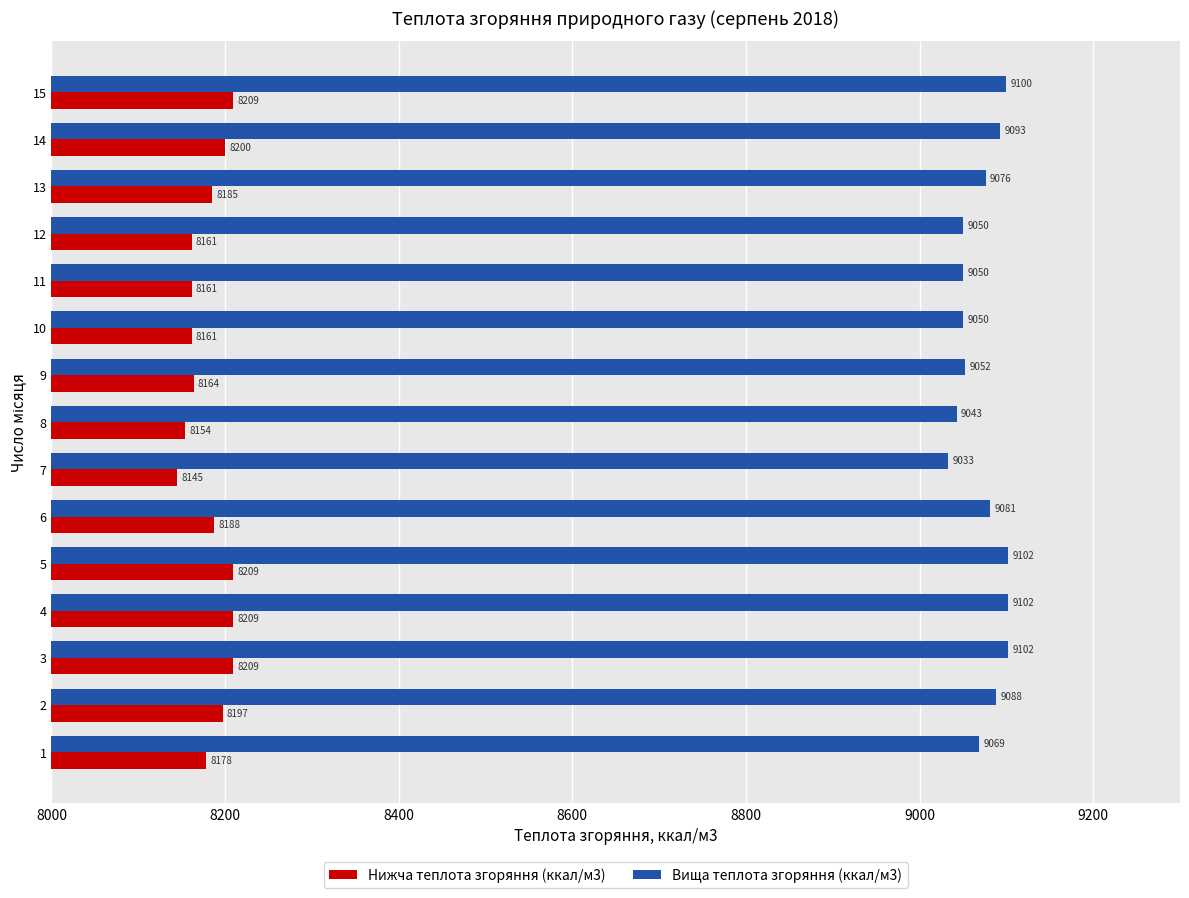

List the series in order of their peak value, lowest first.

Нижча теплота згоряння (ккал/м3), Вища теплота згоряння (ккал/м3)